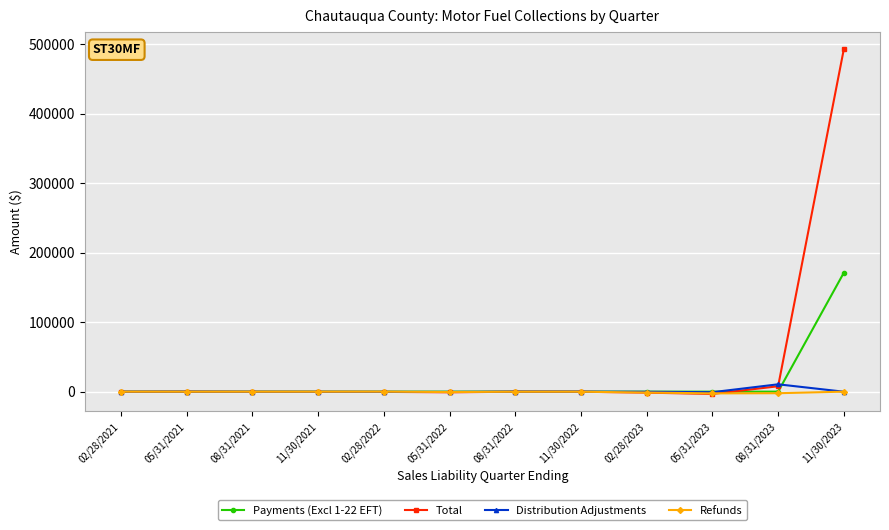

The value of Payments (Excl 1-22 EFT) at 08/31/2022 is 0.0. True or false?

True